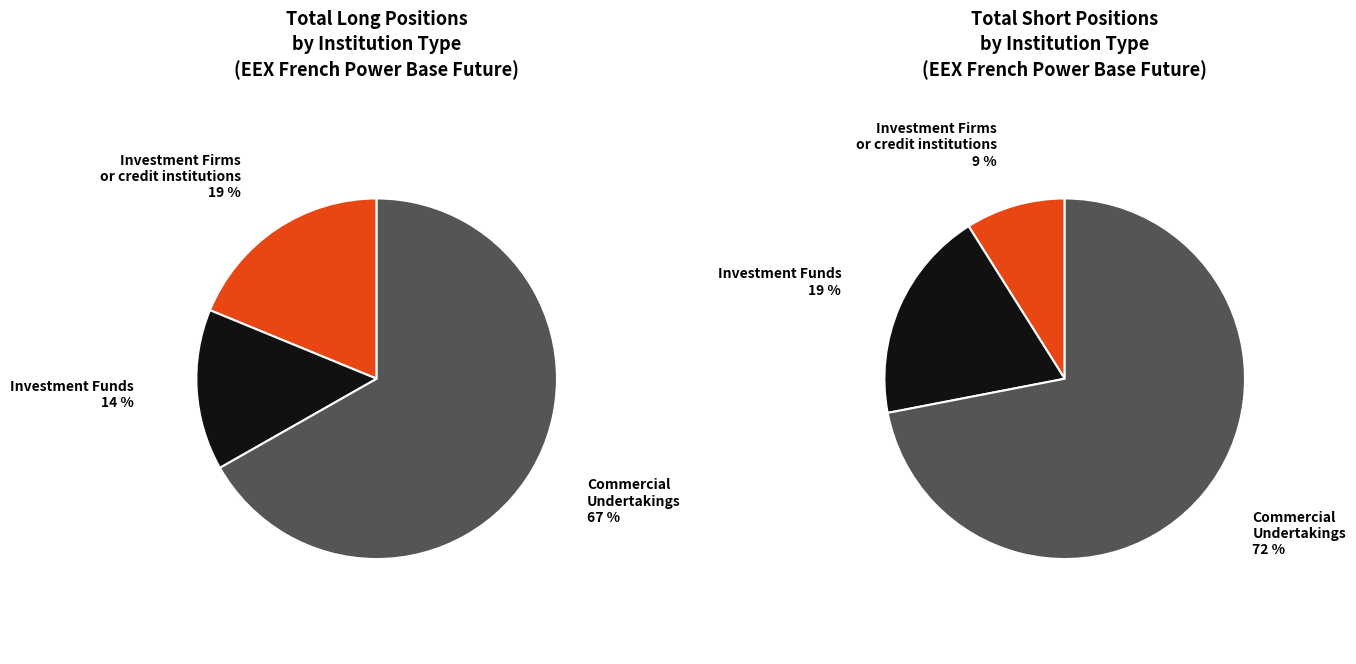

The Operators with compliance obligations slice represents 0% of the pie. True or false?

True